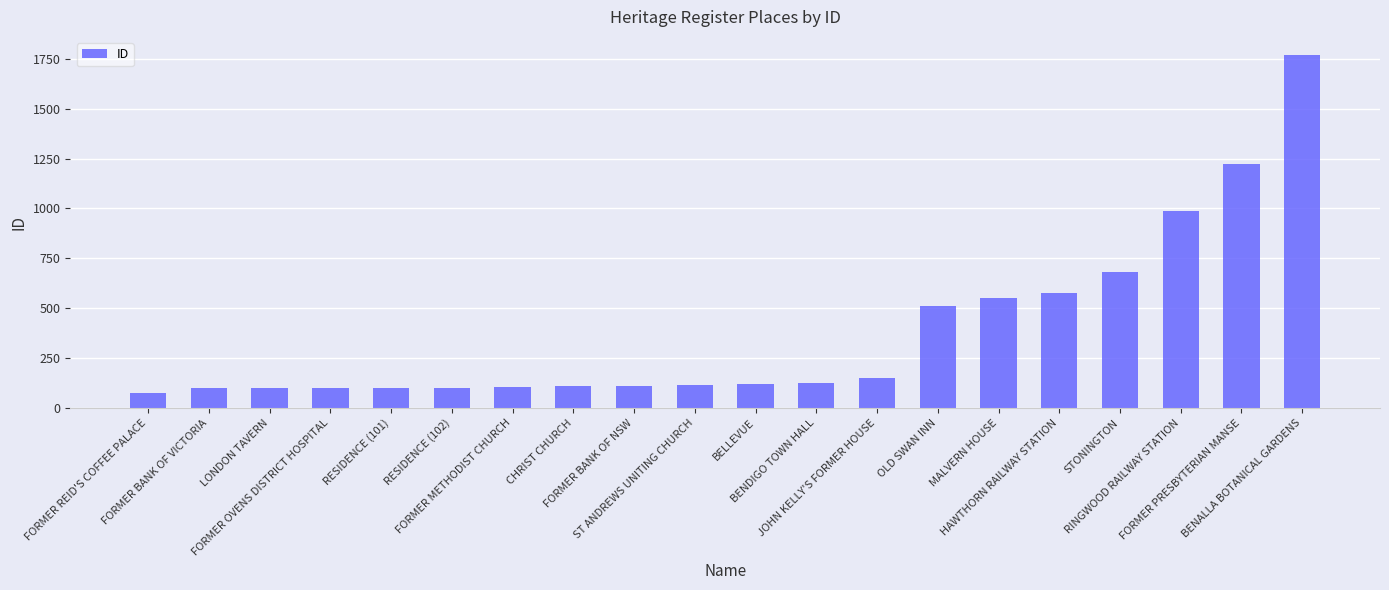

Between RESIDENCE (102) and FORMER PRESBYTERIAN MANSE, which is larger?

FORMER PRESBYTERIAN MANSE